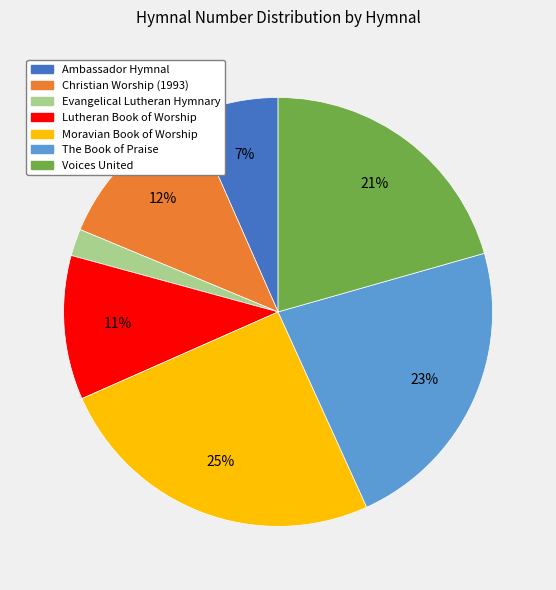

Does The Book of Praise account for over 50% of the chart?

No